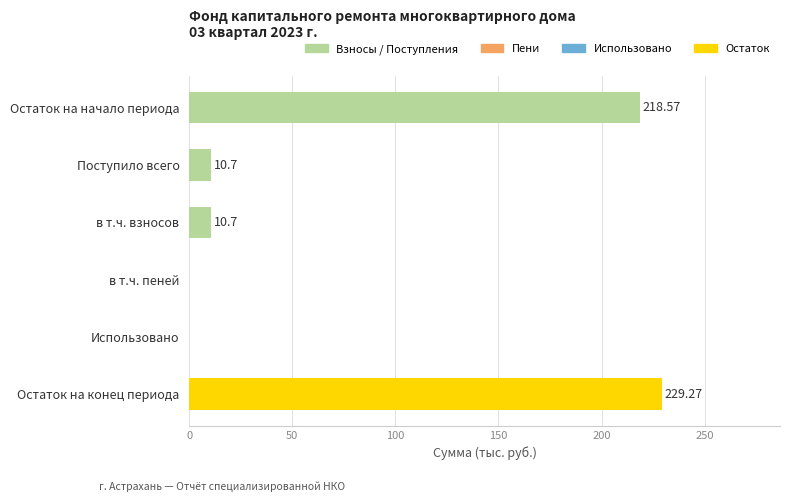

Which has a higher value, в т.ч. взносов or Использовано?

в т.ч. взносов